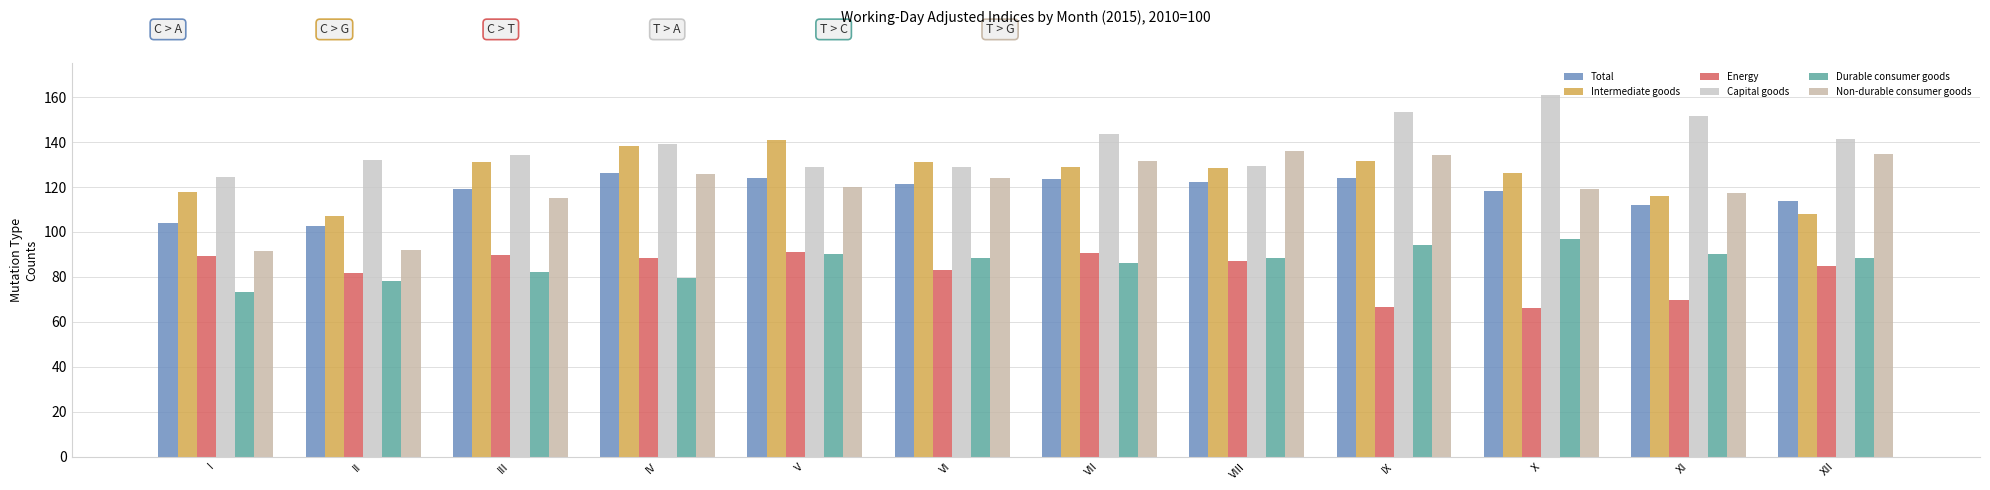

Are the bars grouped side by side (vs. stacked)?

Yes